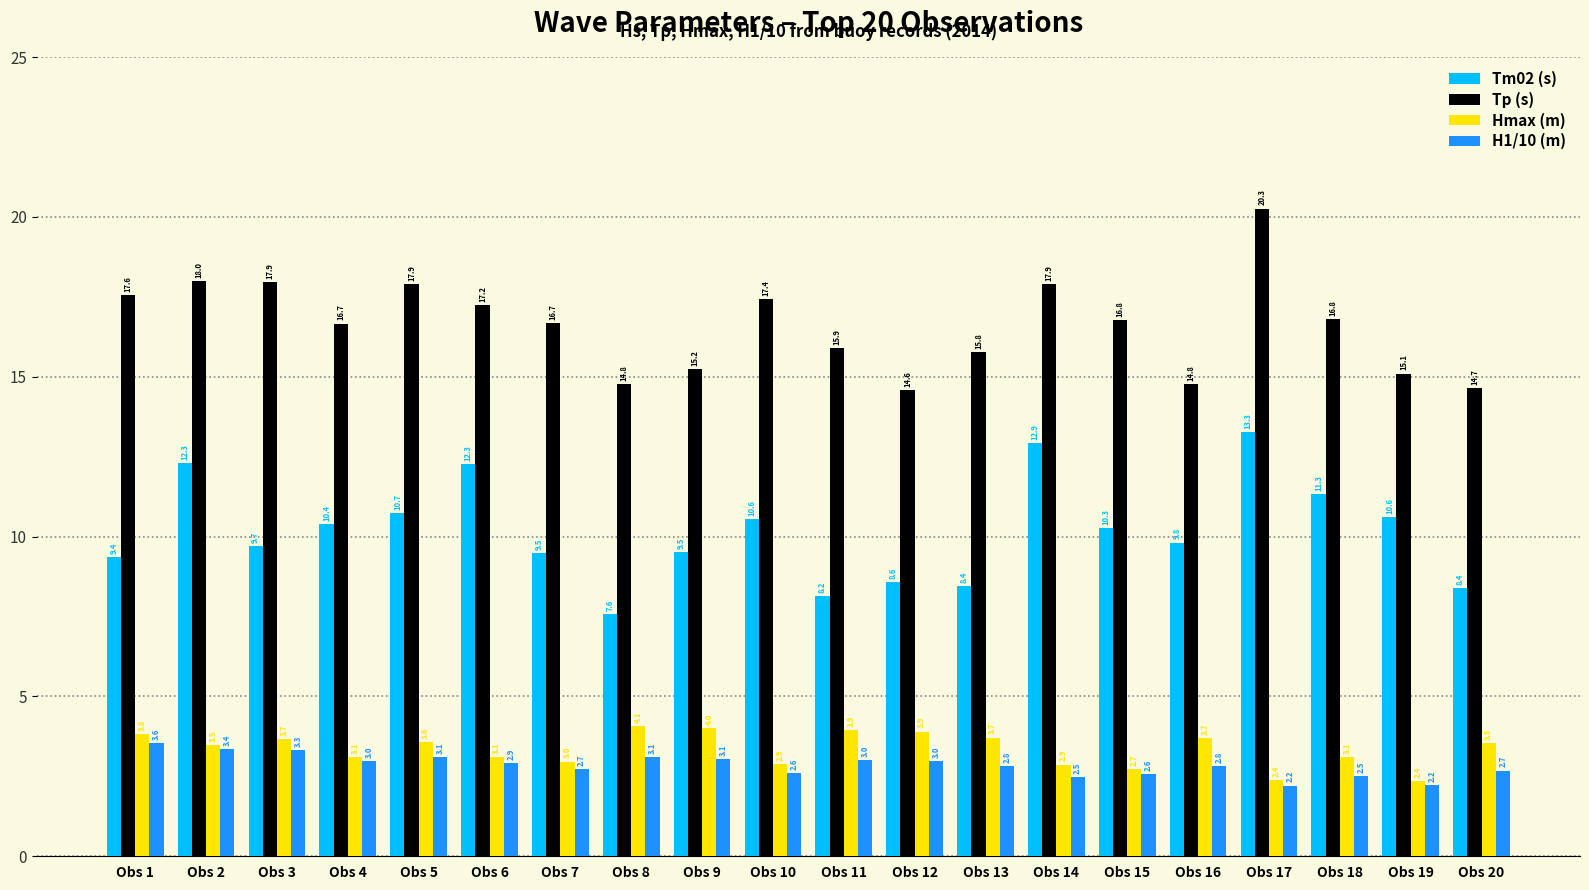

How many groups of bars are there?

20